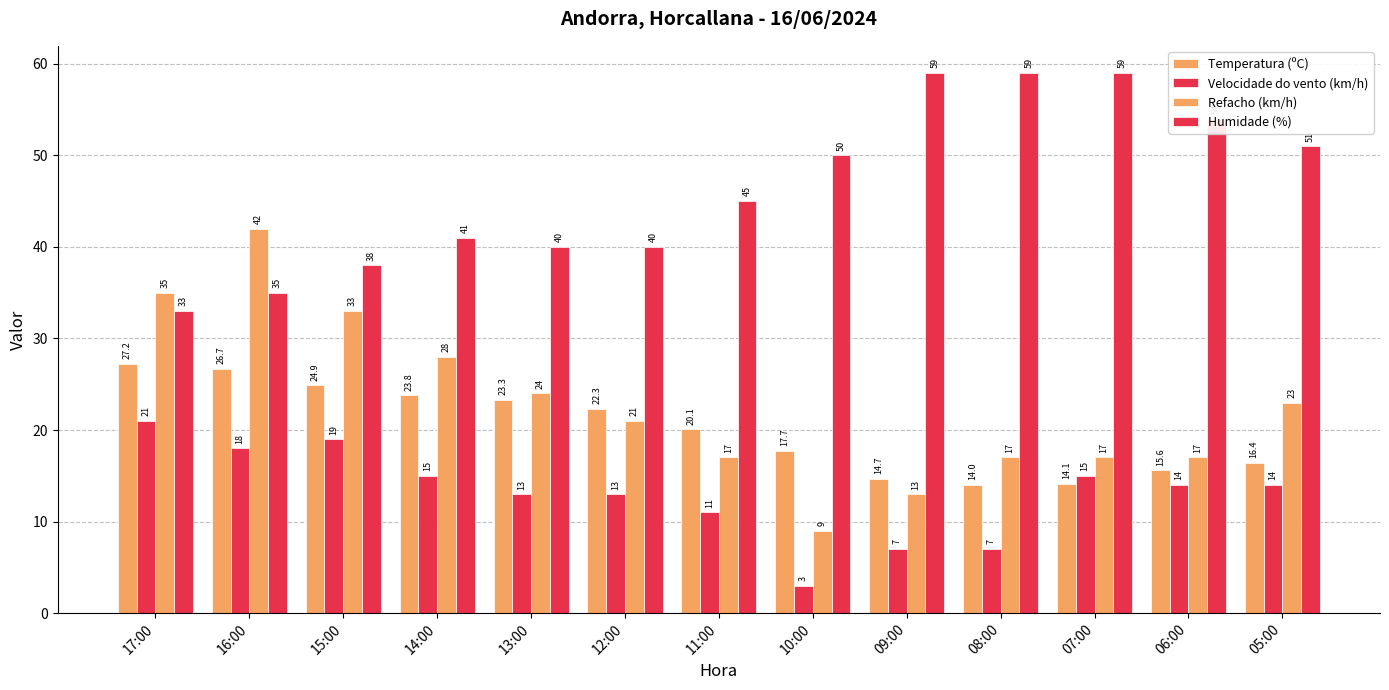

How many data points does each series have?

13